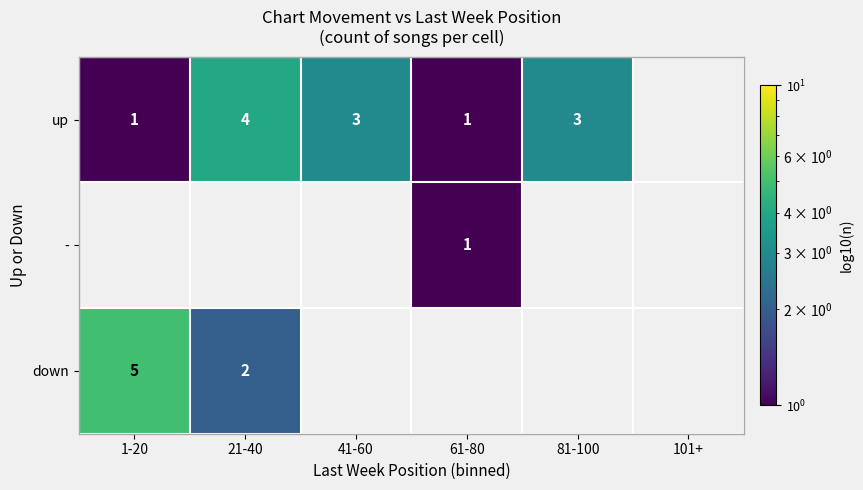

Which has a higher value, 21-40 or 1-20?

21-40